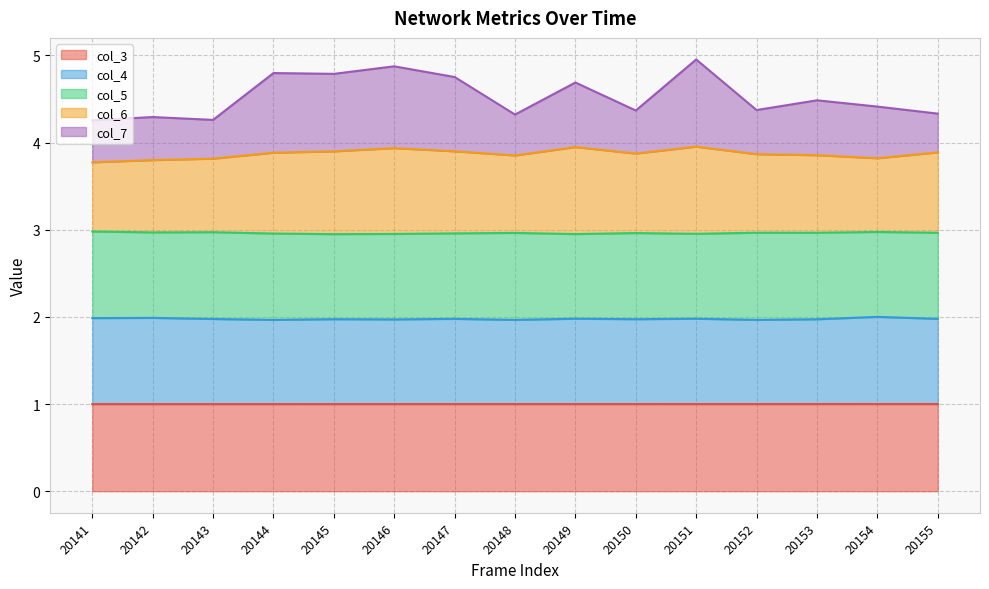

In col_4, how many points are higher than both neighbors (excluding endpoints)?

6